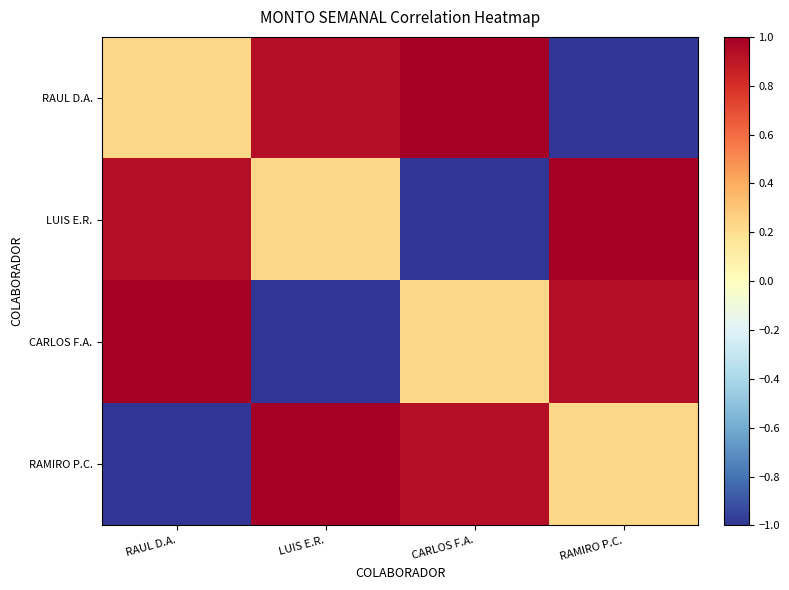

What is the total value across all series at RAUL D.A.?

1.2